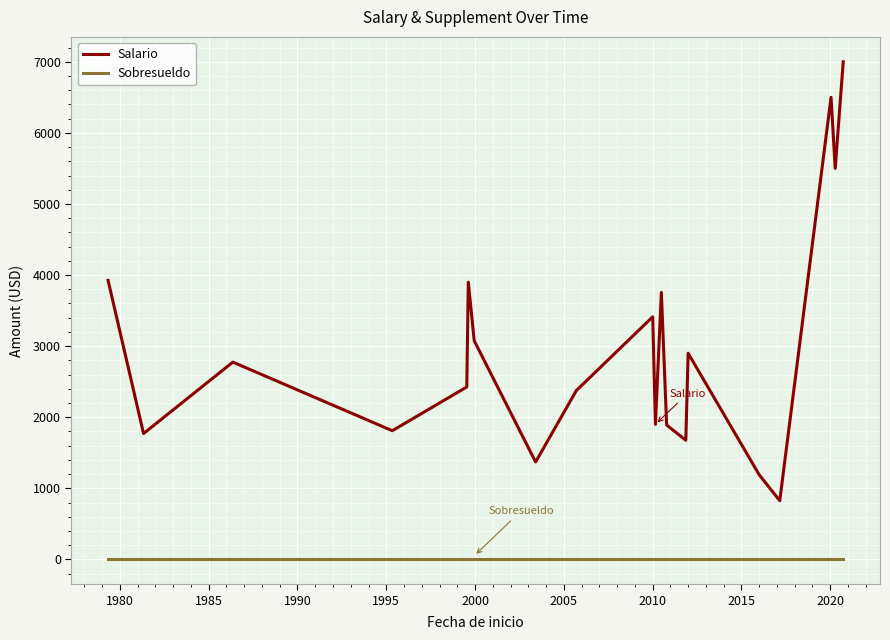

Which series has the largest total across all categories?

Salario